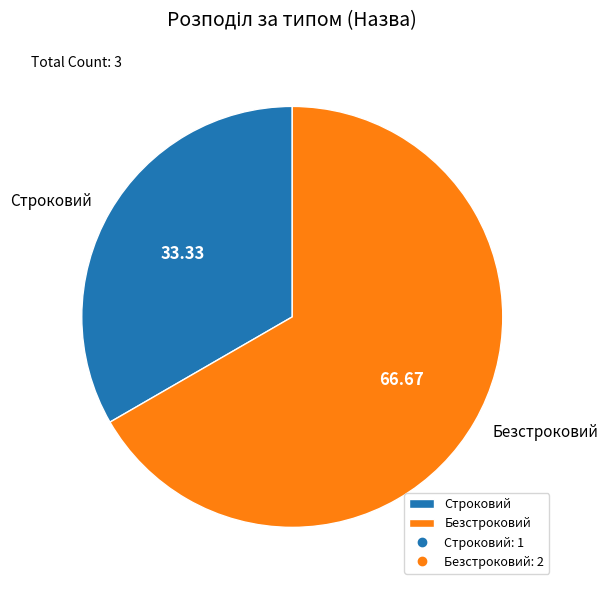

Which category has the smallest portion of the pie?

Строковий